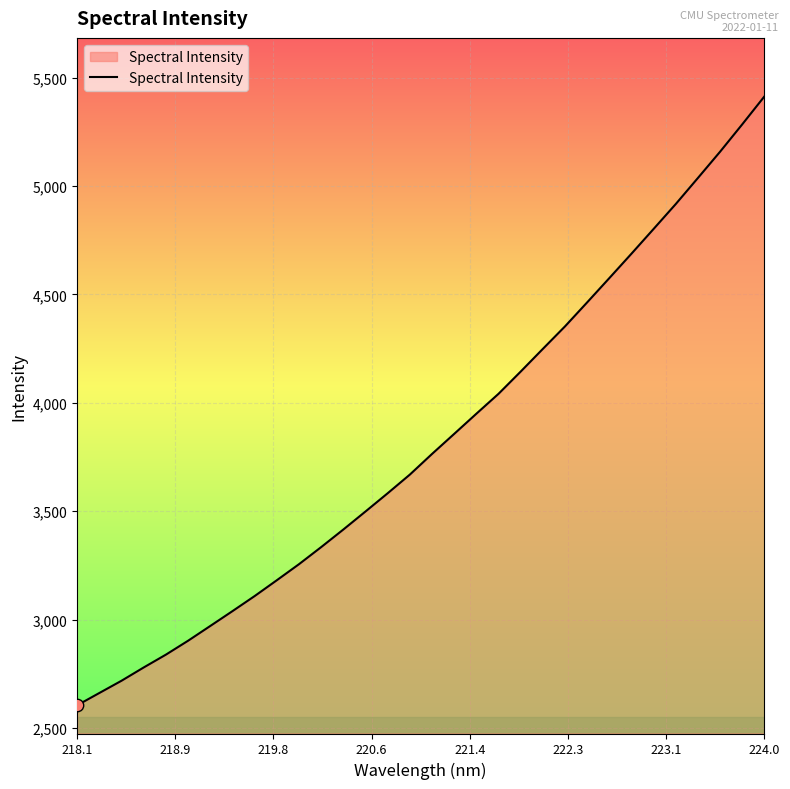

What is the minimum value shown in the chart?

2604.1